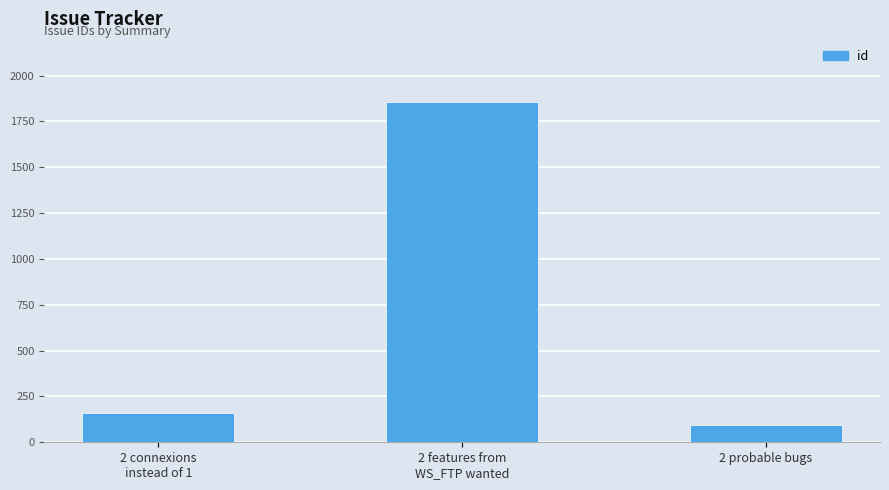

What is the label of the 3rd bar from the right?

2 connexions
instead of 1